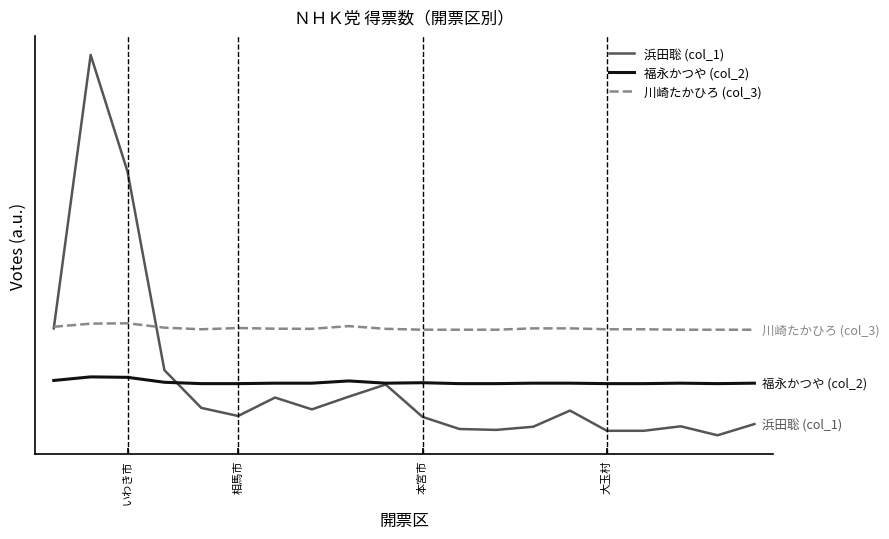

What are all the series names shown in the legend?

浜田聡 (col_1), 福永かつや (col_2), 川崎たかひろ (col_3)